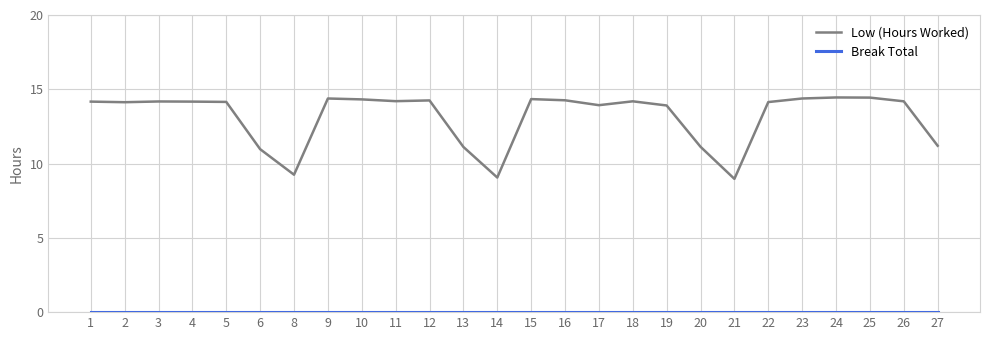

Which series has the largest total across all categories?

Low (Hours Worked)